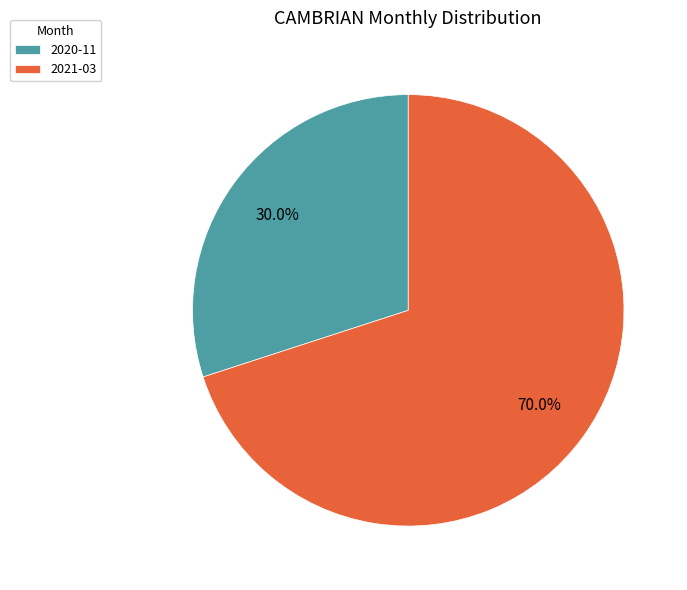

Rank the categories by value from highest to lowest.

2021-03, 2020-11